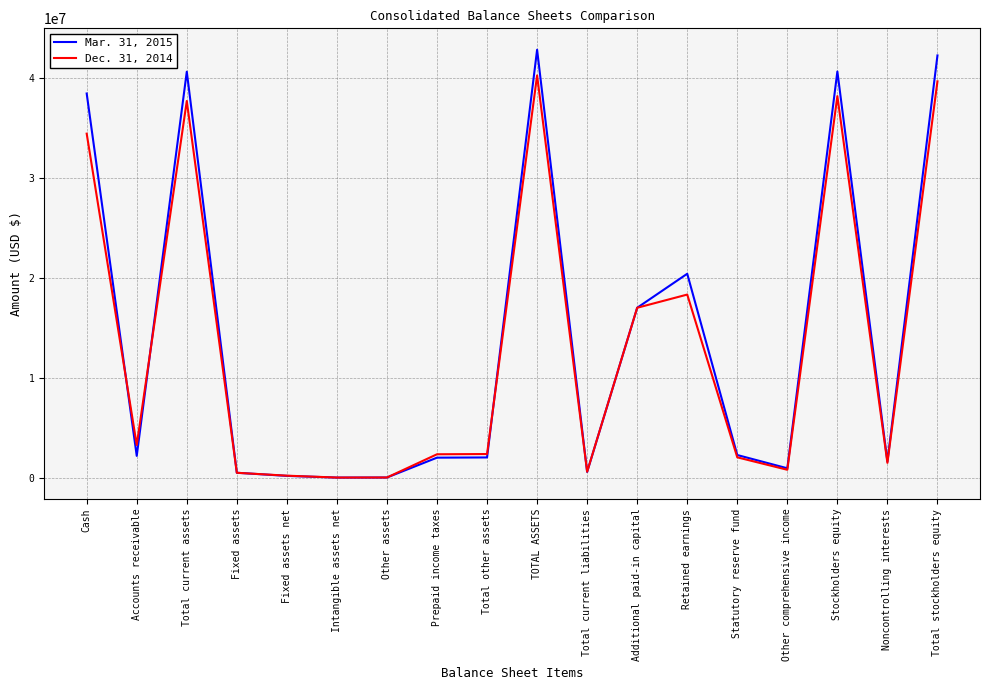

Rank the series by their average value, from lowest to highest.

Dec. 31, 2014, Mar. 31, 2015